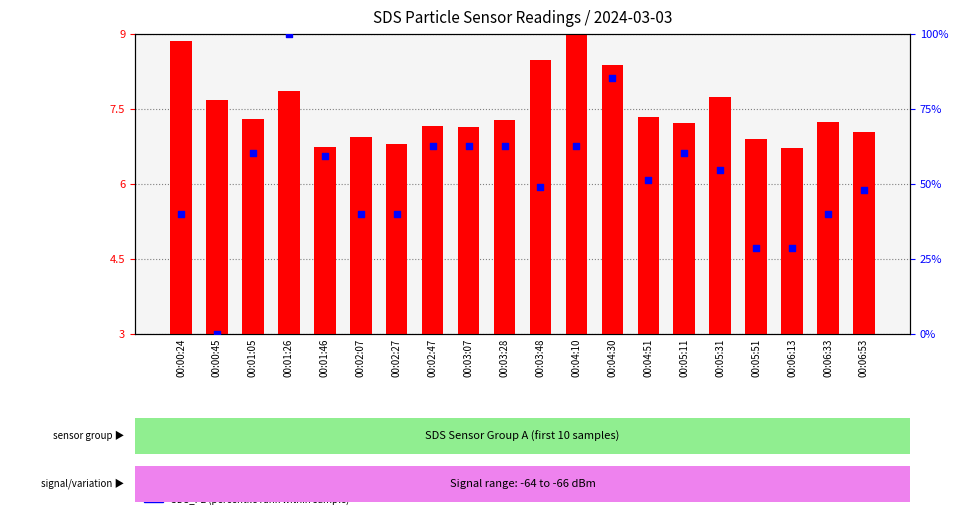

Which series contains the highest Y value?

SDS_P2 (percentile rank)